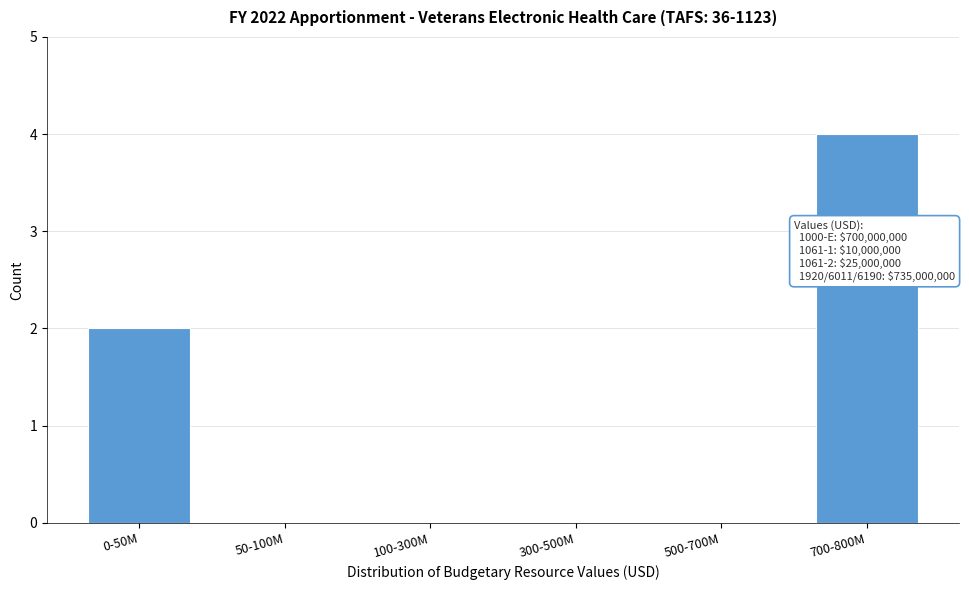

Reading left to right, what are all the values shown in this chart?

0-50M=2	50-100M=0	100-300M=0	300-500M=0	500-700M=0	700-800M=4